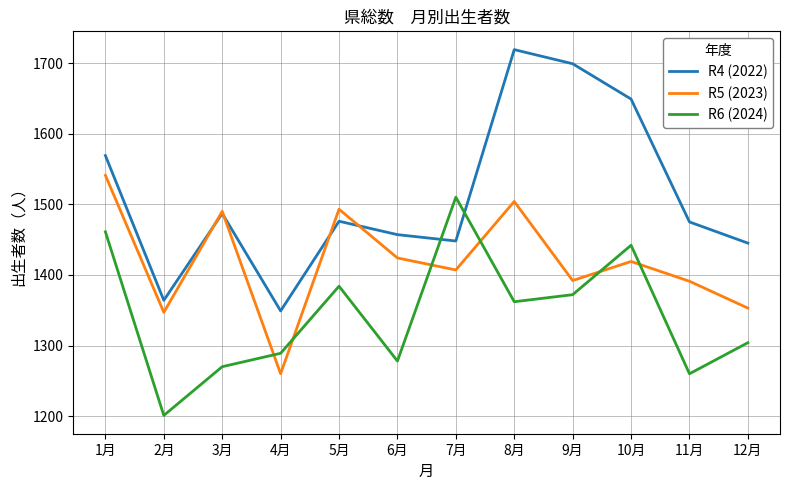

Where do R6 (2024) and R4 (2022) first cross each other?

6月 and 7月